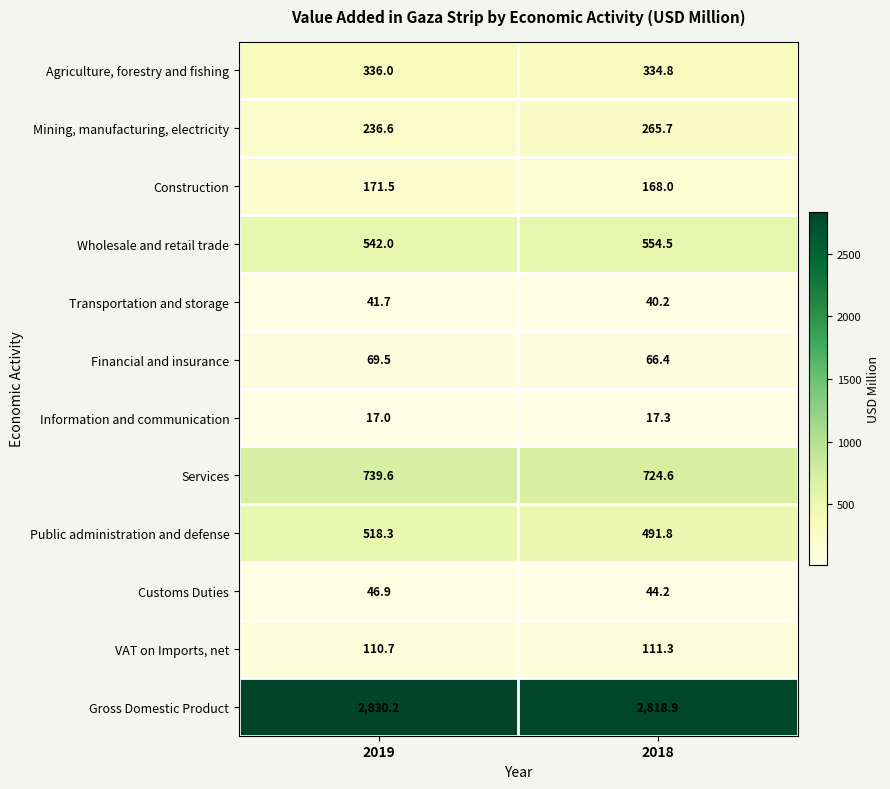

Which category has the lowest value across all series?

2019